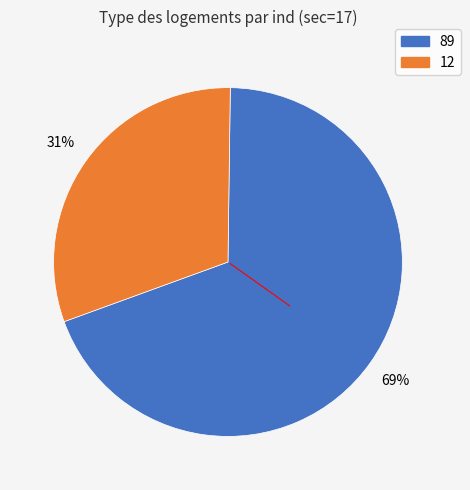

Is there a majority slice in this chart?

Yes